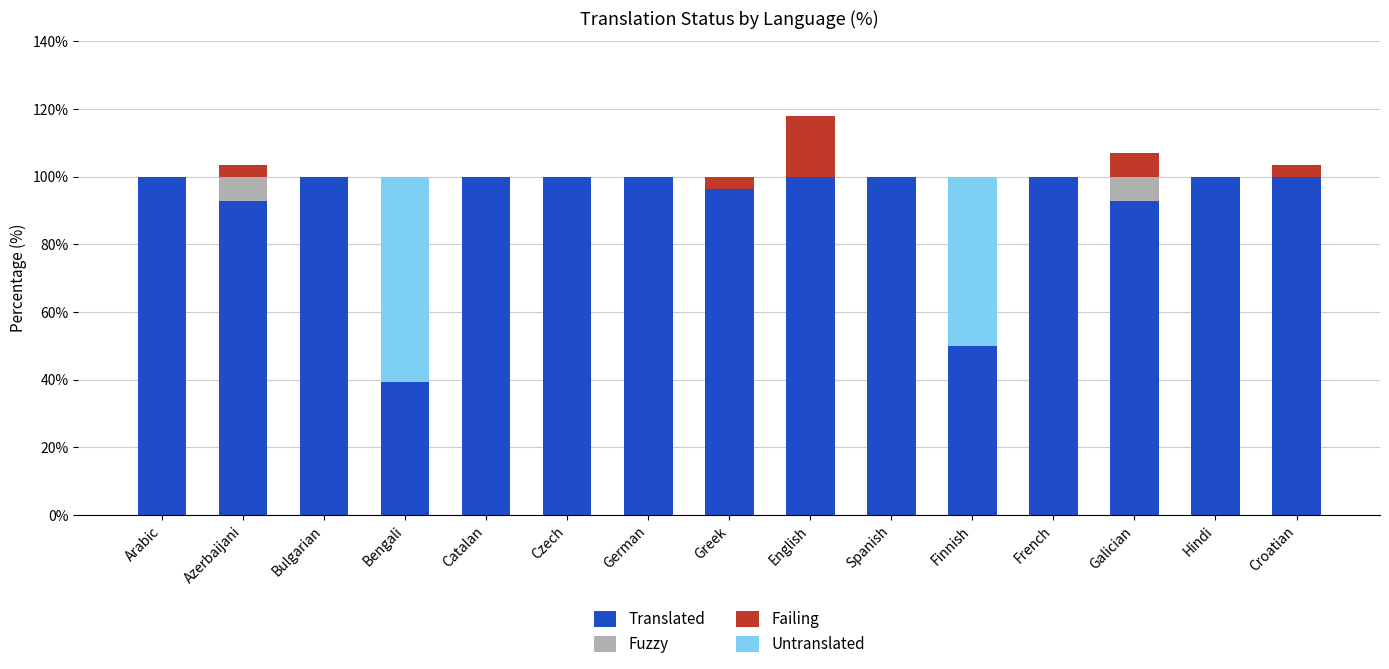

What is the total value across all series at German?

100.0